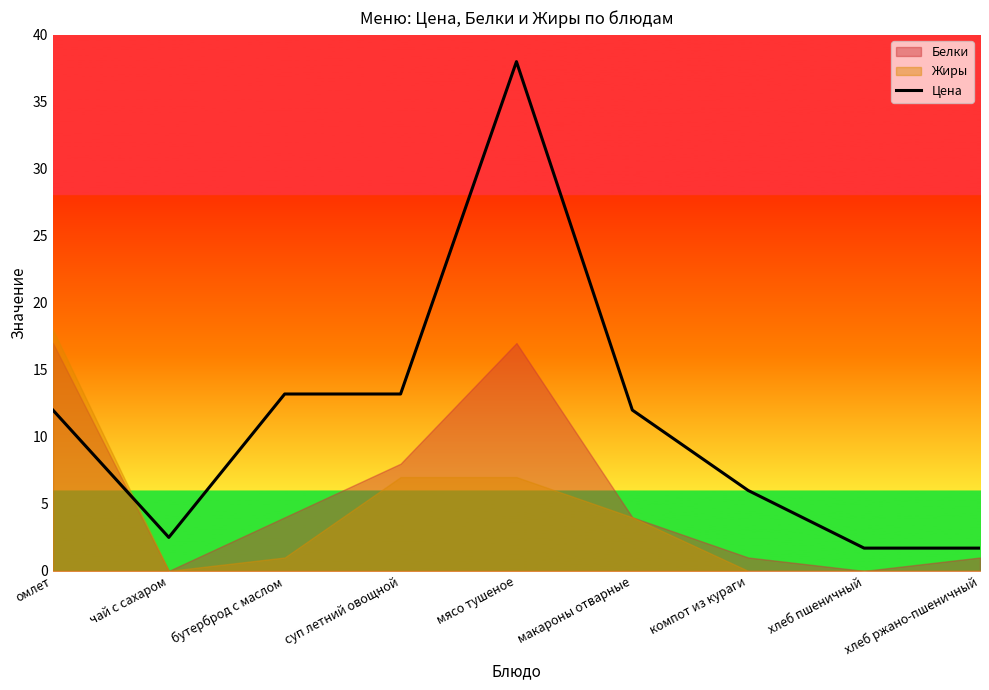

List the labels in order of value, smallest first.

хлеб пшеничный, хлеб ржано-пшеничный, чай с сахаром, компот из кураги, омлет, макароны отварные, бутерброд с маслом, суп летний овощной, мясо тушеное